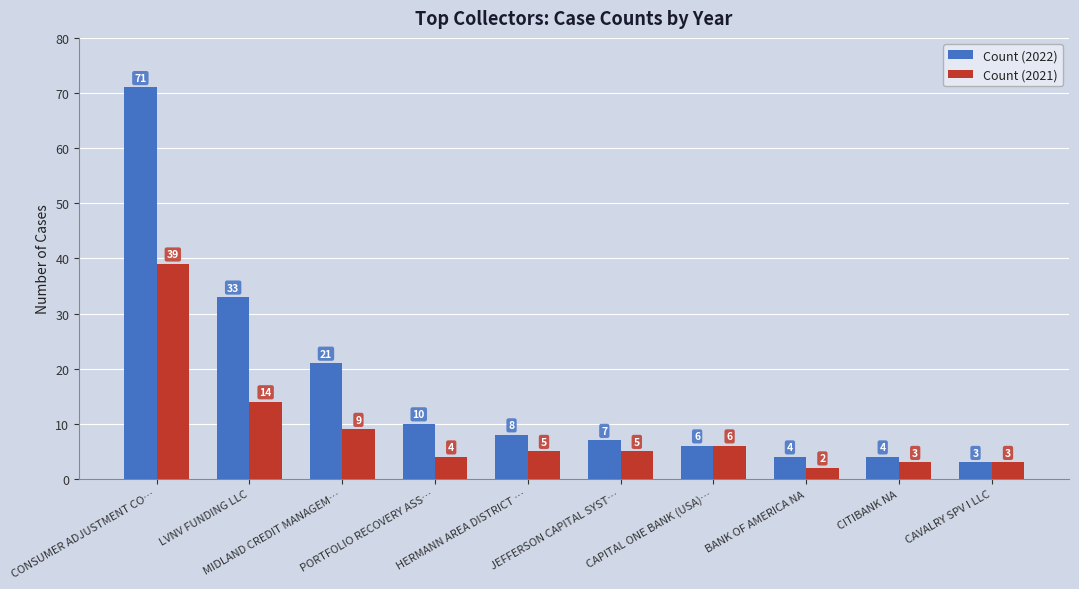

Is the value of Count (2021) at LVNV FUNDING LLC greater than the value of Count (2022) at MIDLAND CREDIT MANAGEM…?

No